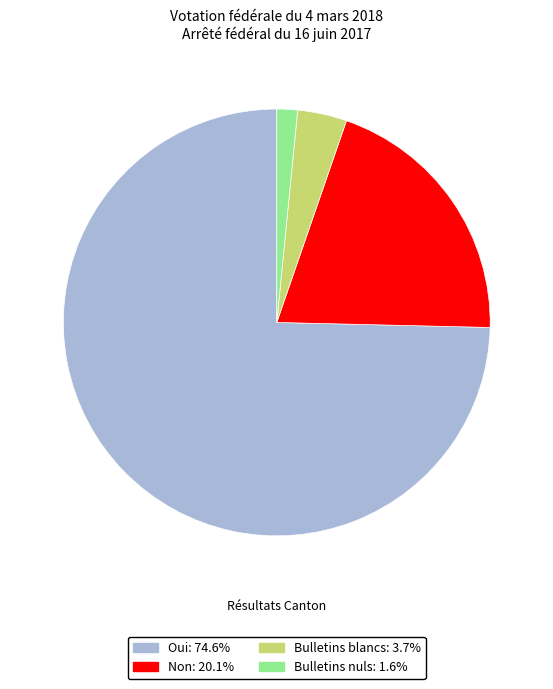

Is Bulletins blancs the majority of the pie?

No